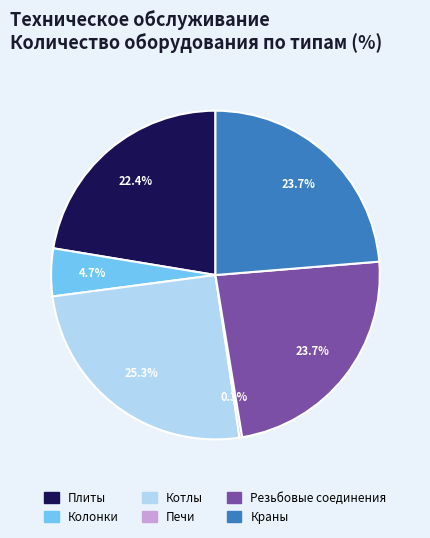

Which has a higher value, Котлы or Краны?

Котлы